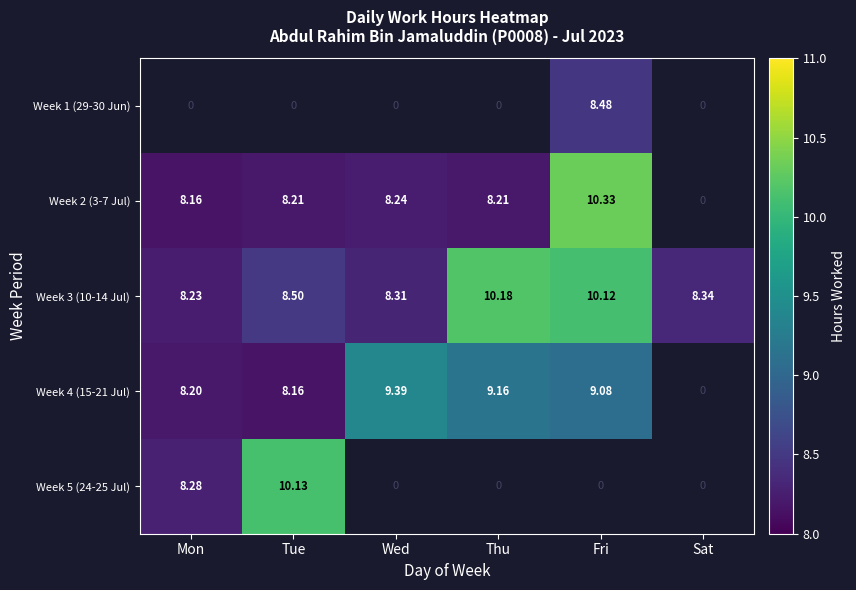

List the labels in order of Week 3 (10-14 Jul) value, smallest first.

Mon, Wed, Sat, Tue, Fri, Thu